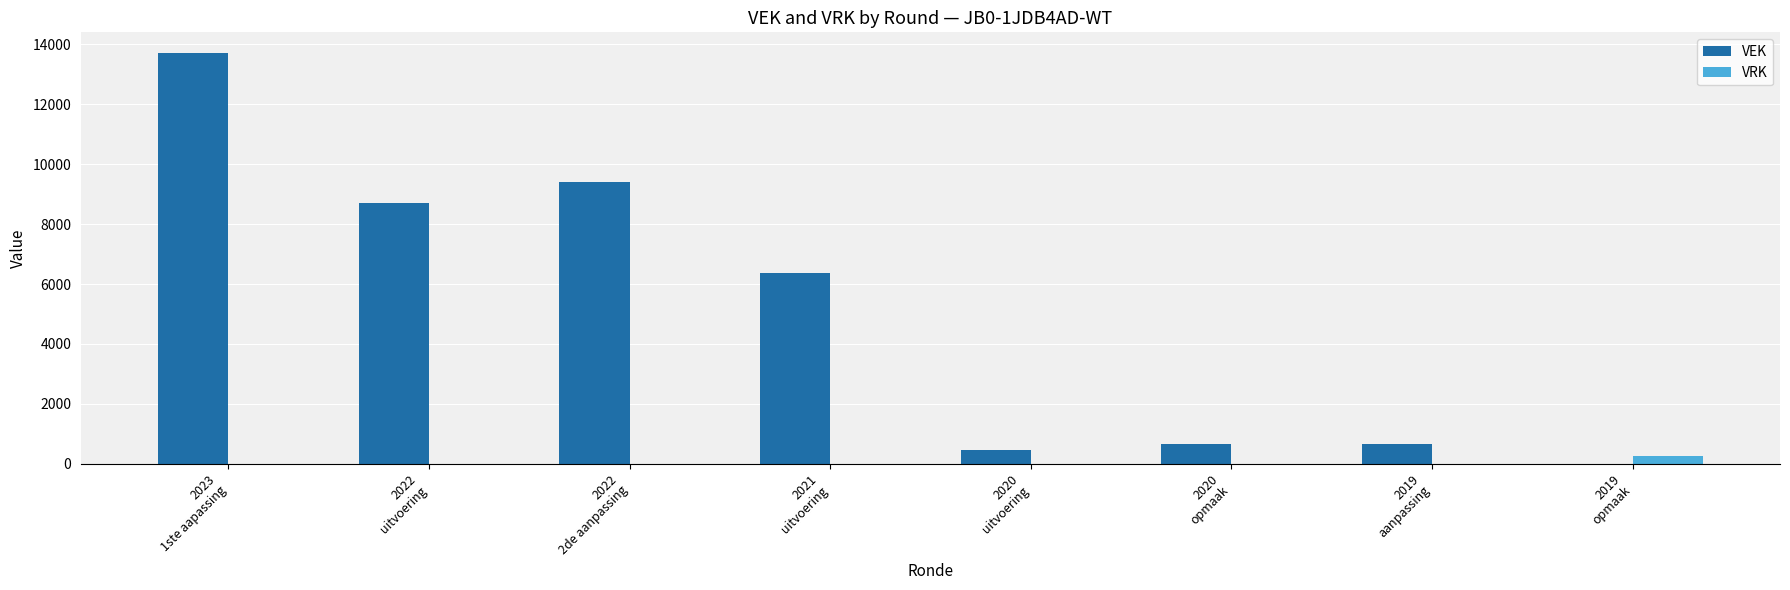

Reading right to left, transcribe all the data shown in this chart.

VEK: 2019
opmaak=0	2019
aanpassing=655	2020
opmaak=655	2020
uitvoering=459	2021
uitvoering=6383	2022
2de aanpassing=9410	2022
uitvoering=8695	2023
1ste aapassing=13713
VRK: 2019
opmaak=250	2019
aanpassing=0	2020
opmaak=0	2020
uitvoering=0	2021
uitvoering=0	2022
2de aanpassing=0	2022
uitvoering=0	2023
1ste aapassing=0